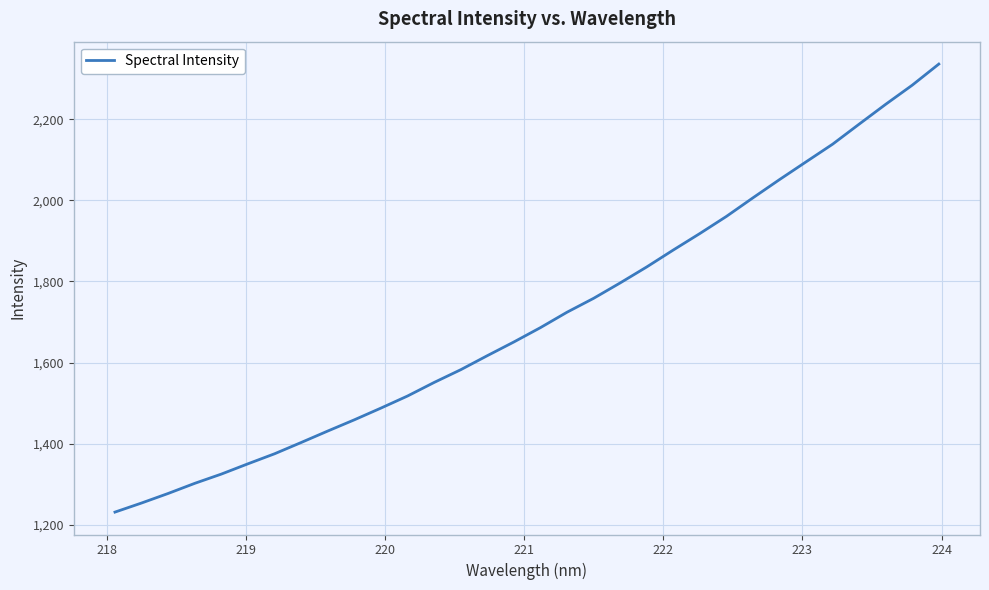

Is this an area chart (filled region under the line)?

No